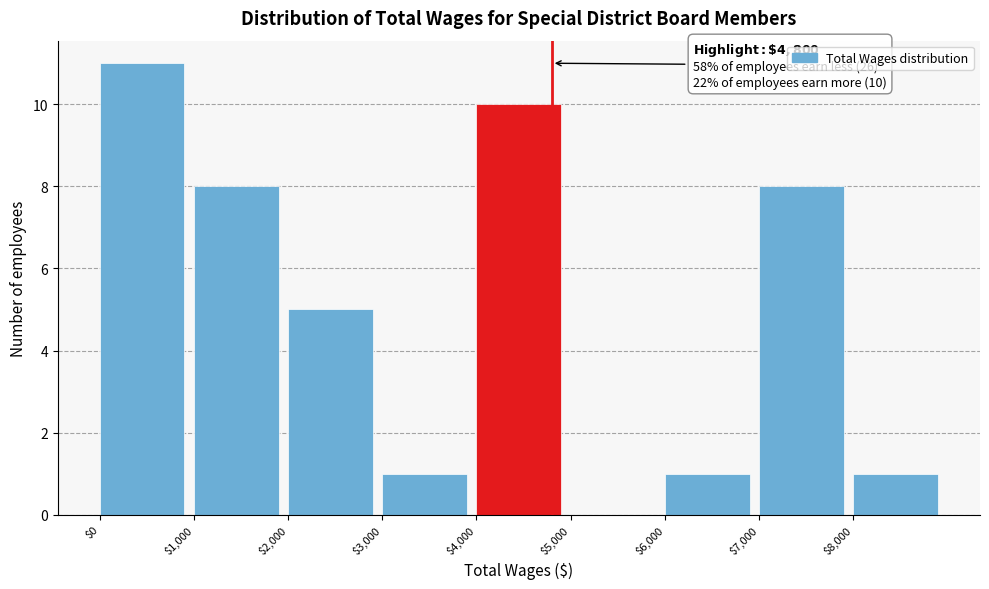

Which range on the x-axis has the tallest bar?

0 to 1000